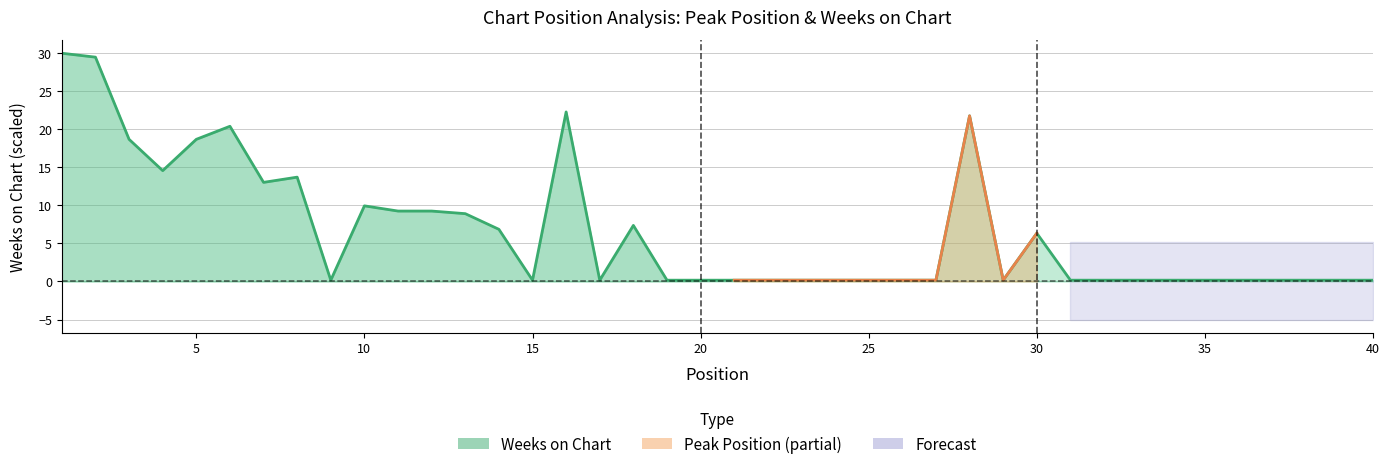

What is the difference between the maximum and minimum values?

29.8